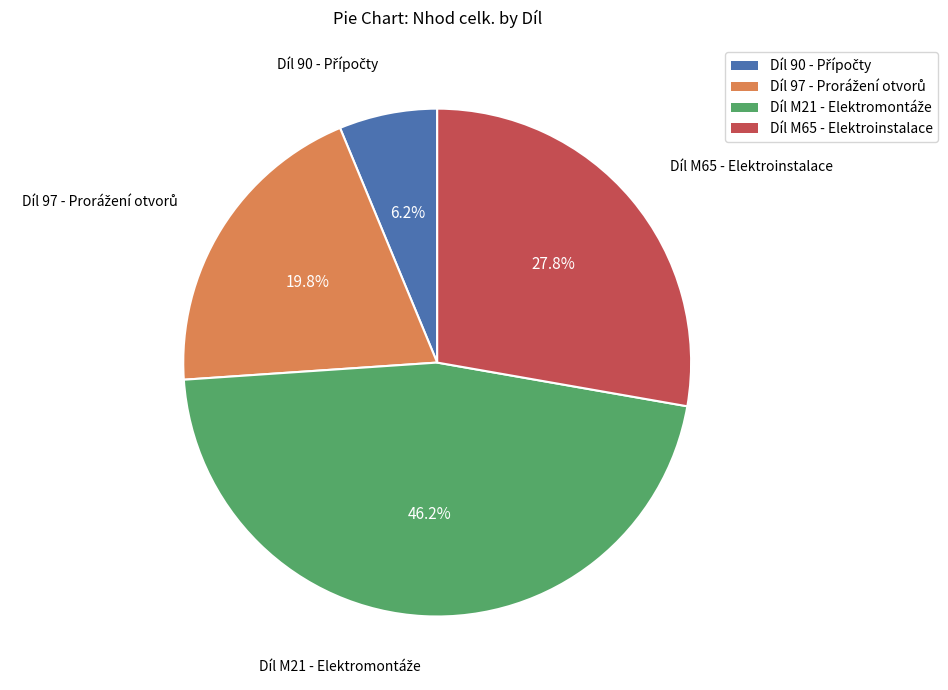

How much of the chart is everything except Díl M65 - Elektroinstalace?

72.2%